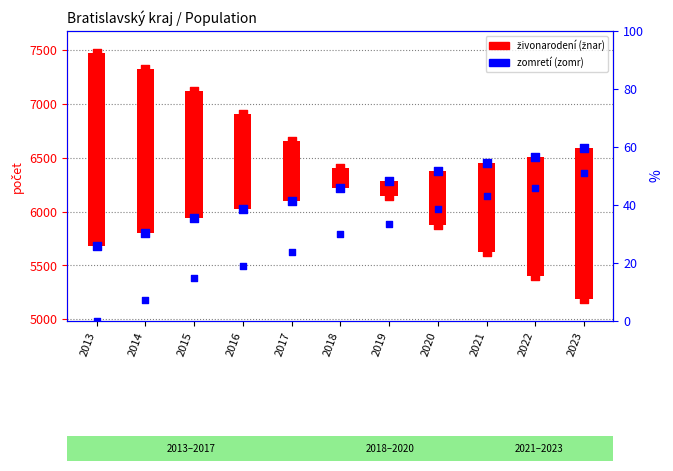

Which series reaches the minimum Y coordinate?

% scale (zomr)